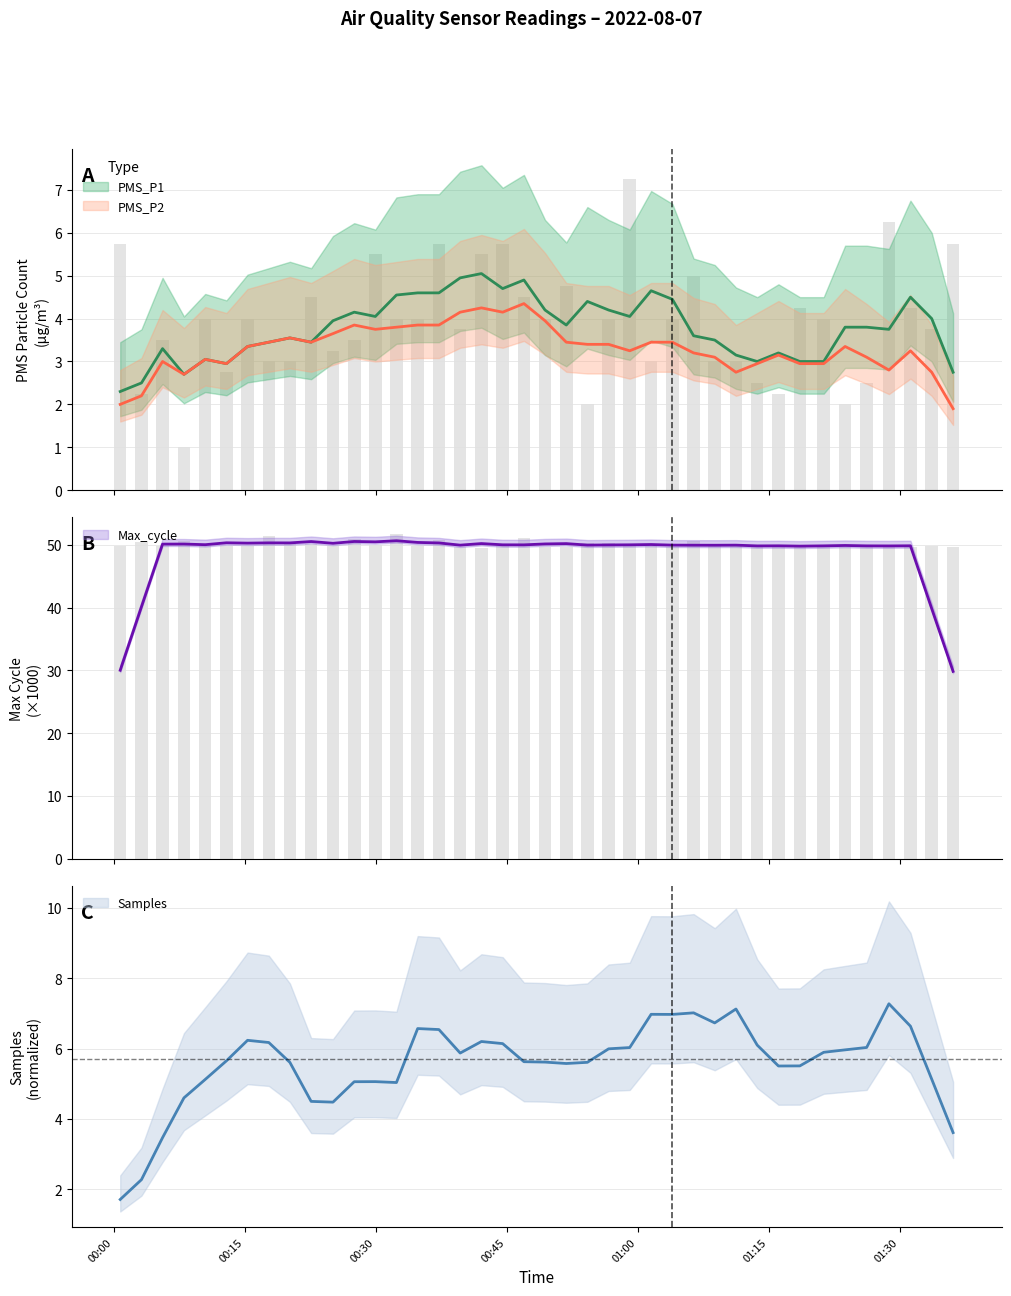

What is the value of the 12th bar from the left?

3.5